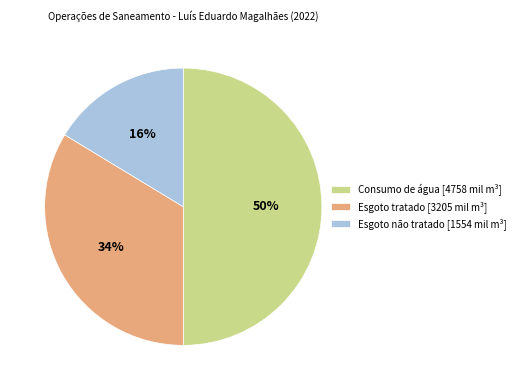

Is Esgoto tratado the majority of the pie?

No